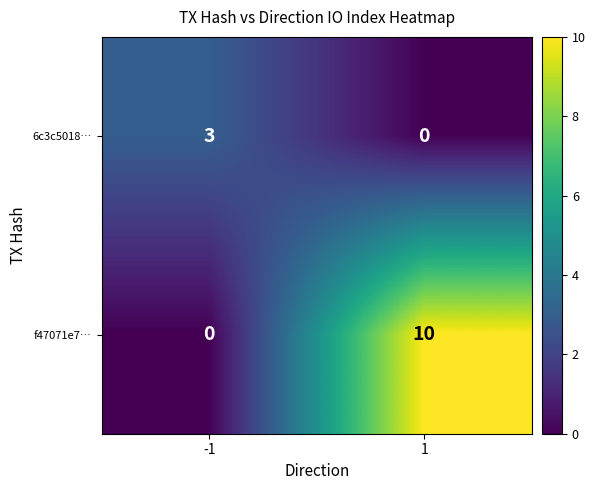

List the series in order of their overall mean, highest first.

f47071e7…, 6c3c5018…